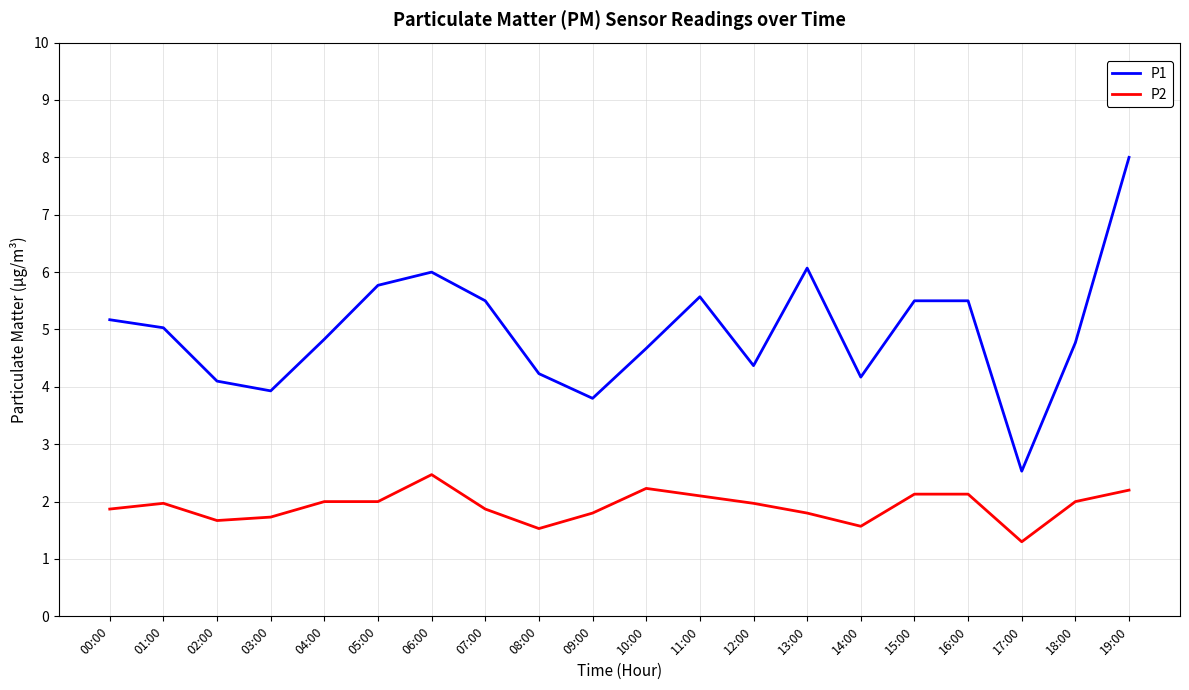

True or false: P2 and P1 intersect in this chart.

False